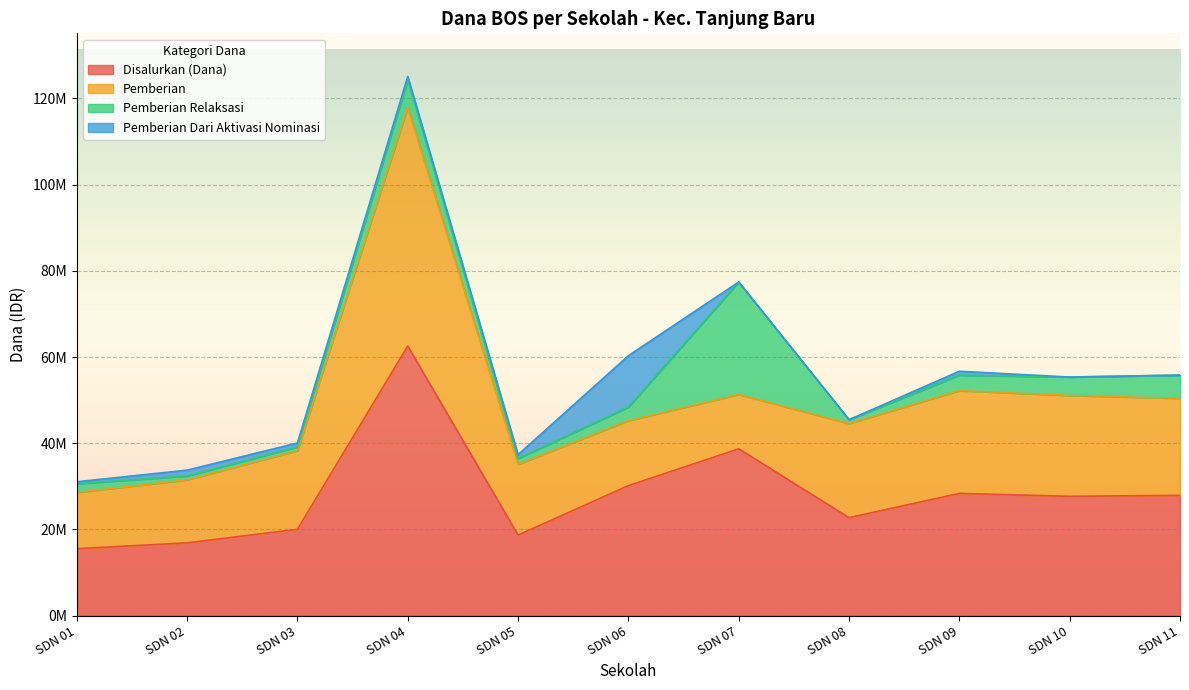

How many lines are shown in the chart?

4